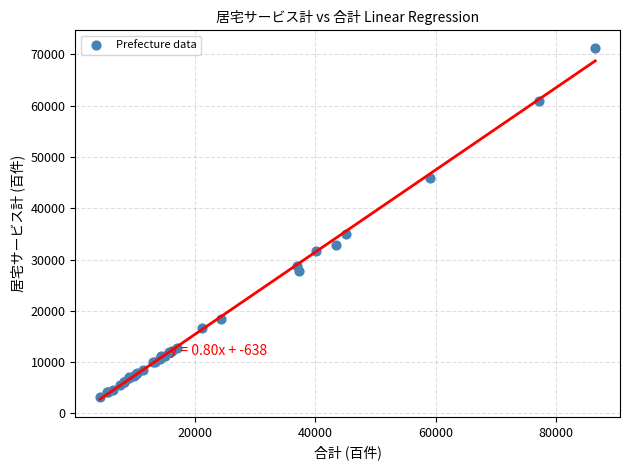

What Y value in the scatter plot is closest to 37221?

34946.0